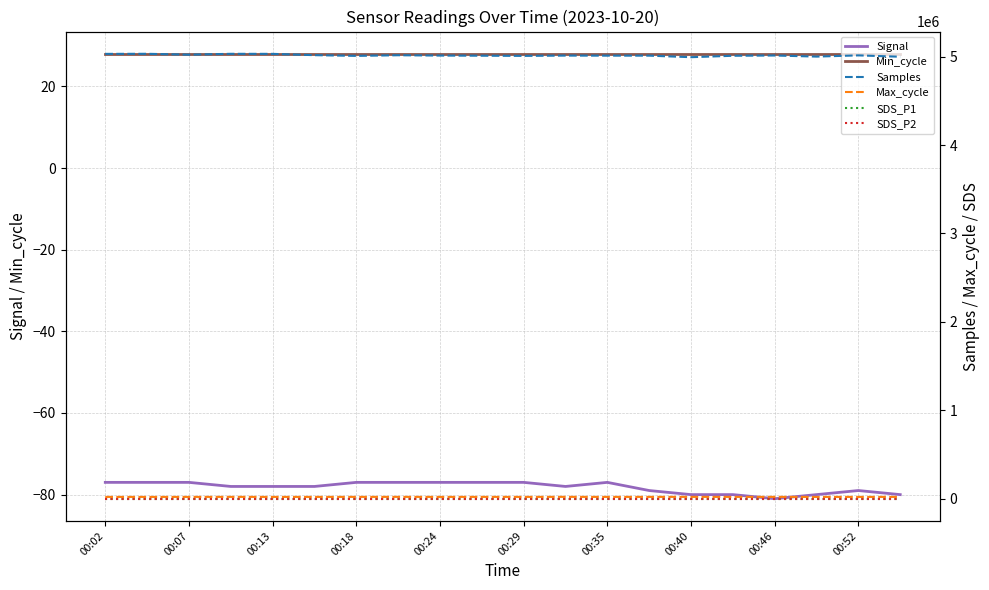

Is this an area chart (filled region under the line)?

No